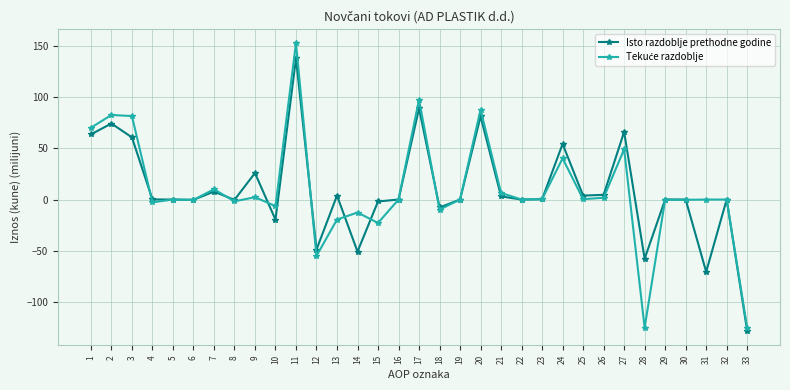

True or false: Isto razdoblje prethodne godine has more than 0 points higher than both neighbors.

True